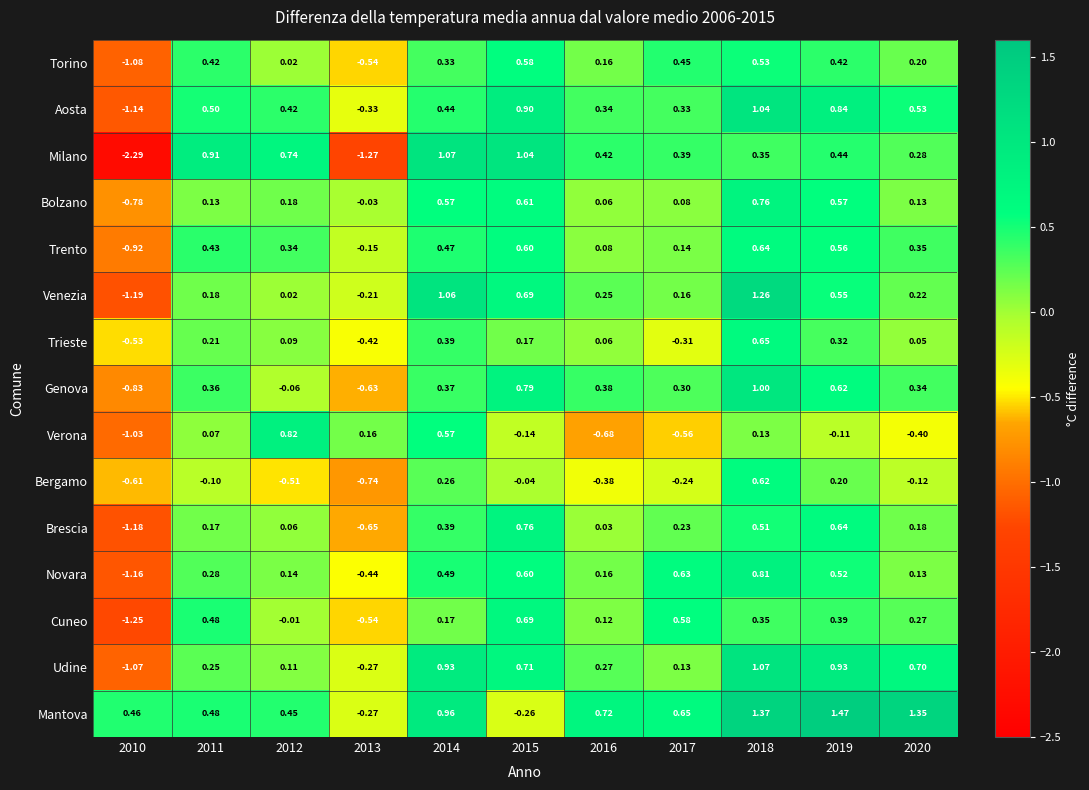

Which series has the widest spread of values?

Milano